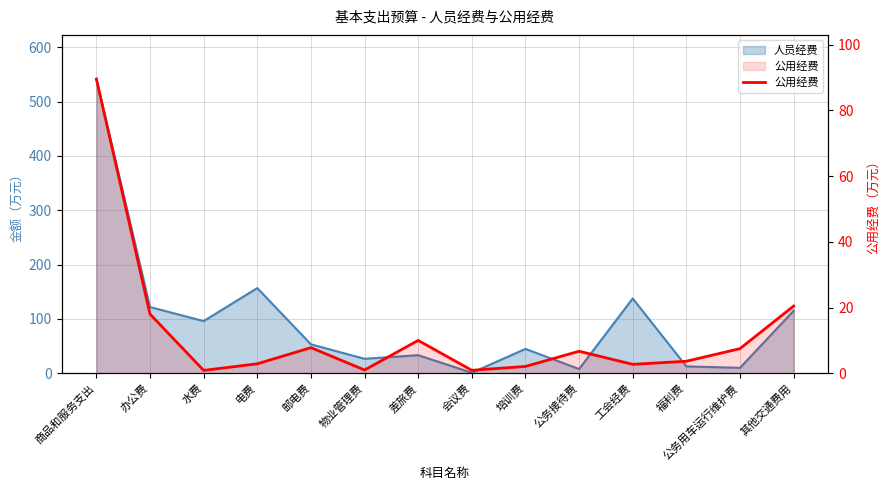

What is the value of the 10th point from the left?

6.7